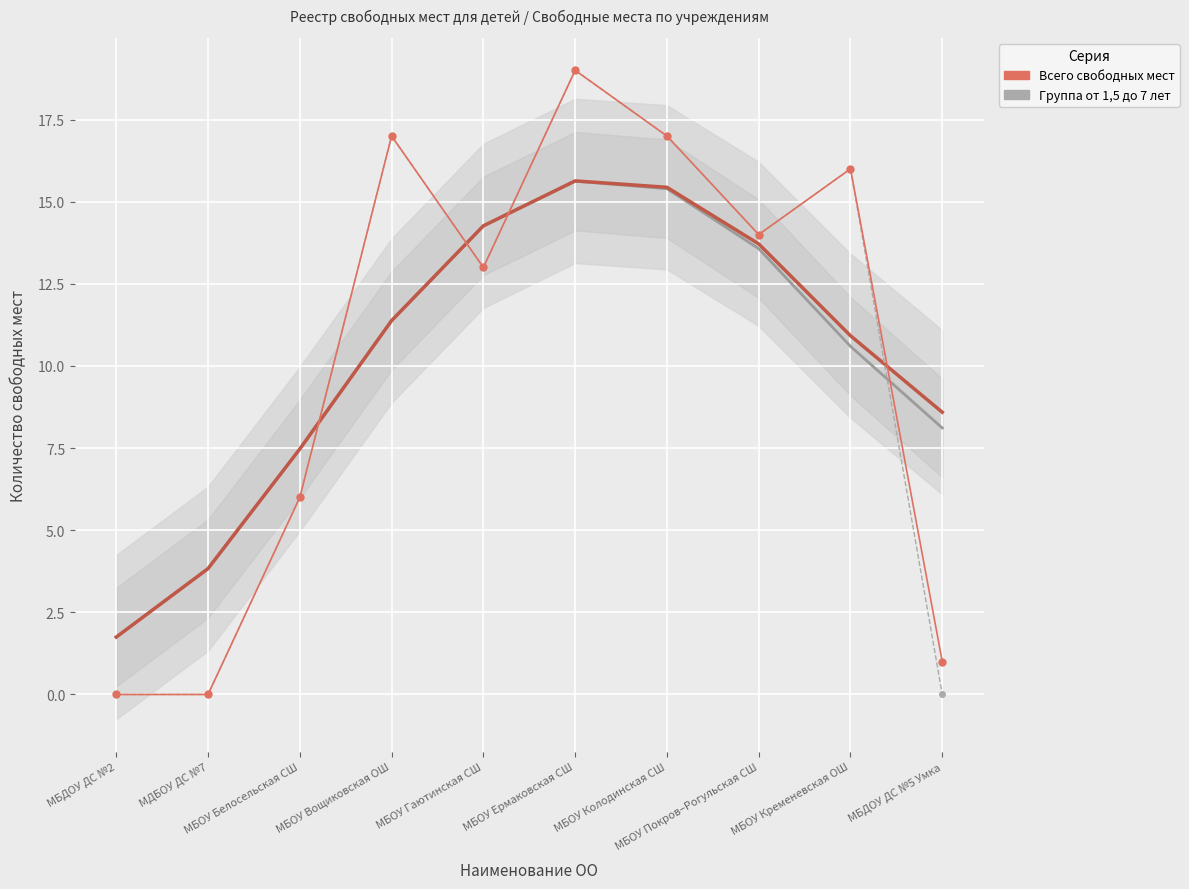

What is the average value of the Группа от 1,5 до 7 лет series?

10